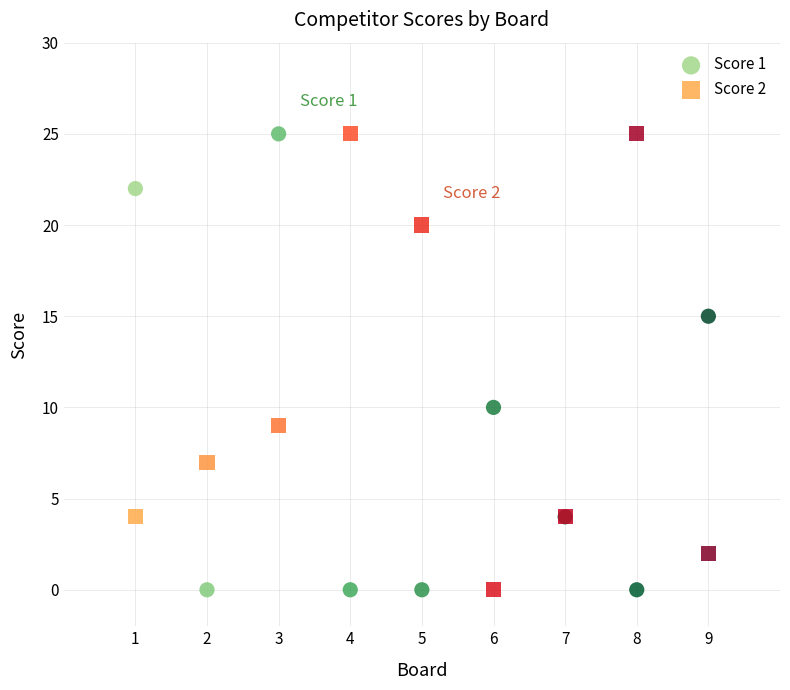

What is the X range (max minus min) for the scatter plot?

8